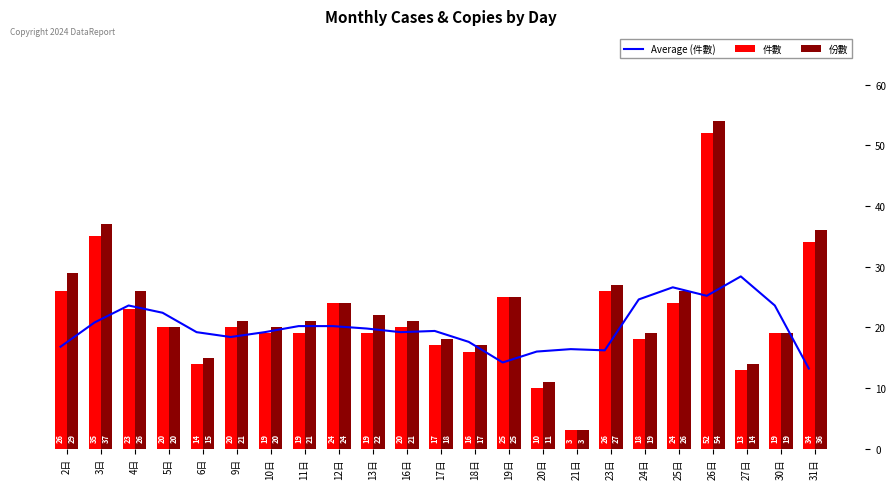

At which label does 份數 reach its minimum?

21日